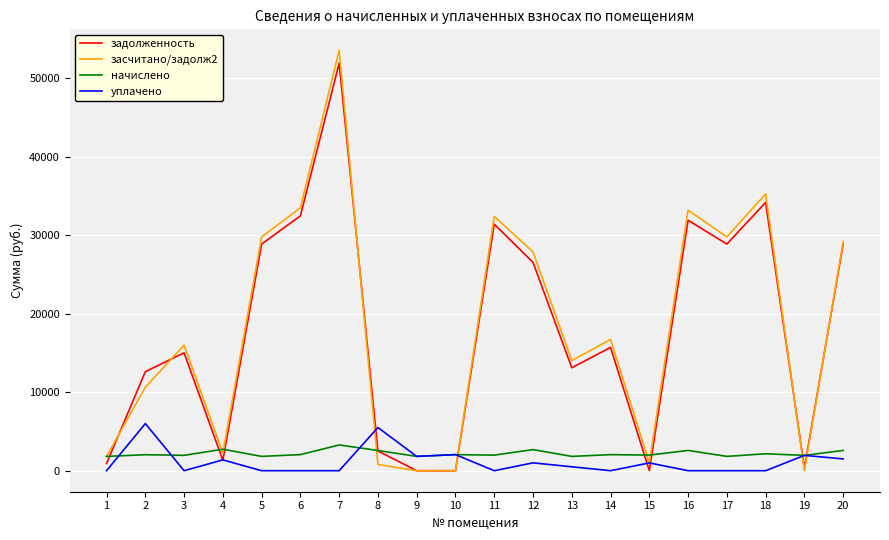

At how many categories does at least one series exceed 4758?

14